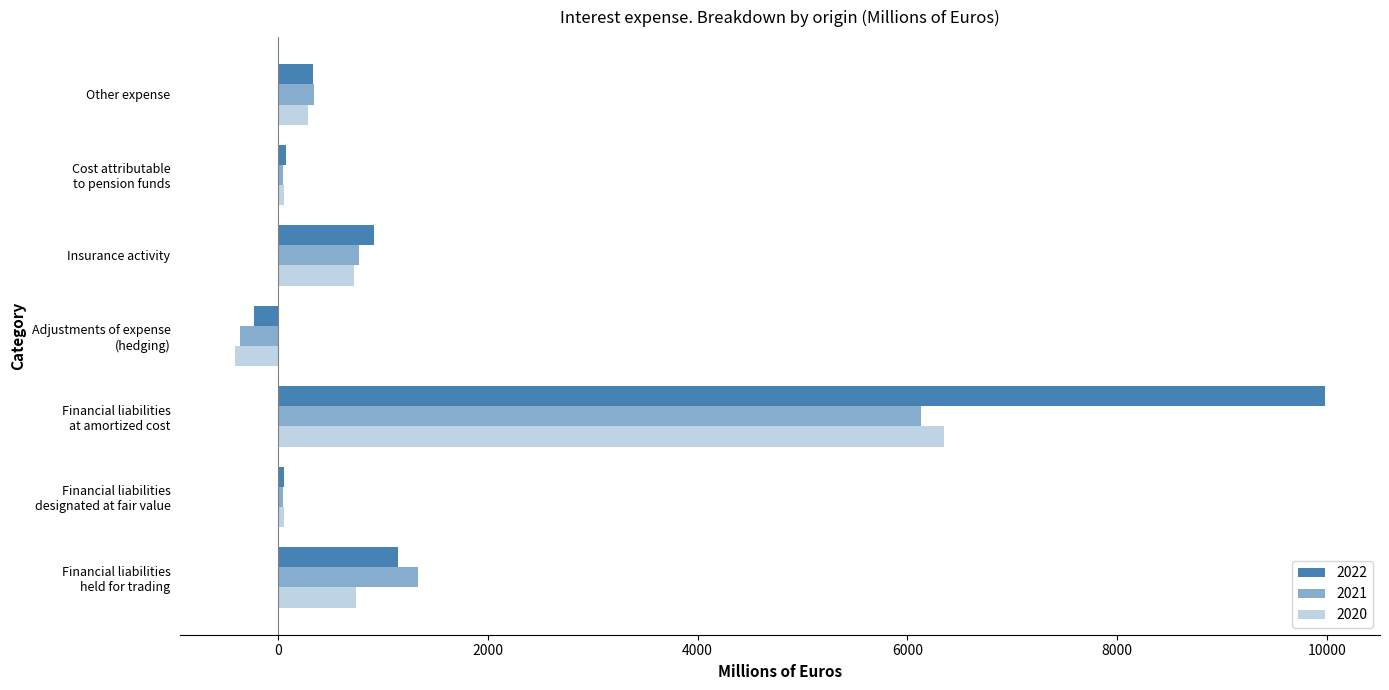

What is the value of the 2020 bar at the 3rd from the left?

6346